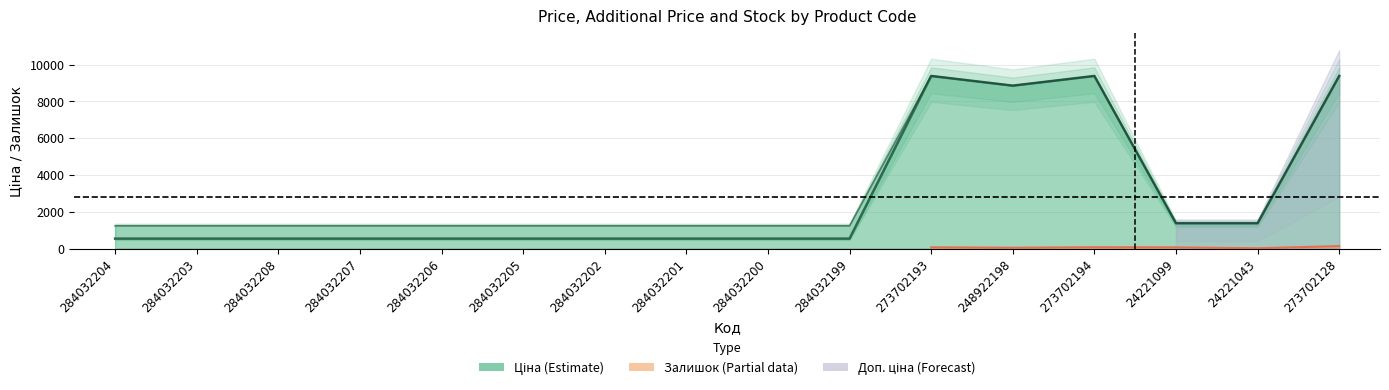

At which category does Доп. ціна reach its first local peak?

273702193